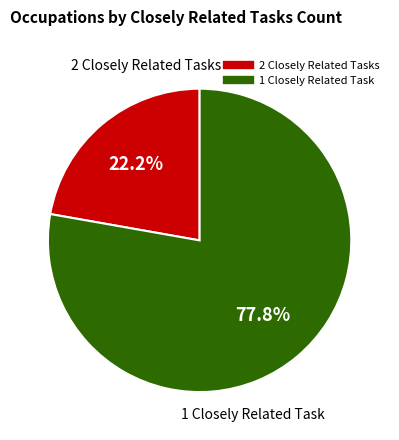

Does any single category account for the majority?

Yes